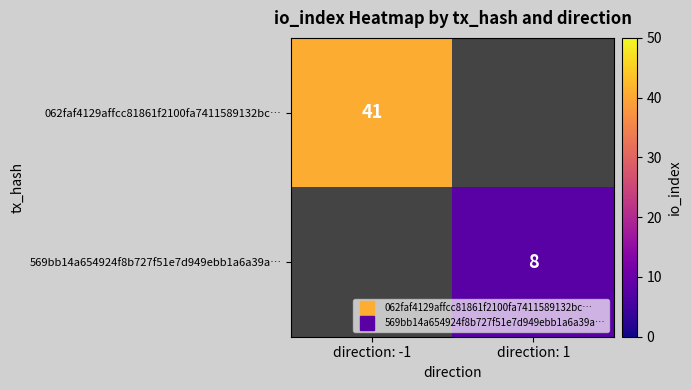

Where is 062faf4129affcc81861f2100fa7411589132bc… nearest to the value 41?

direction: -1